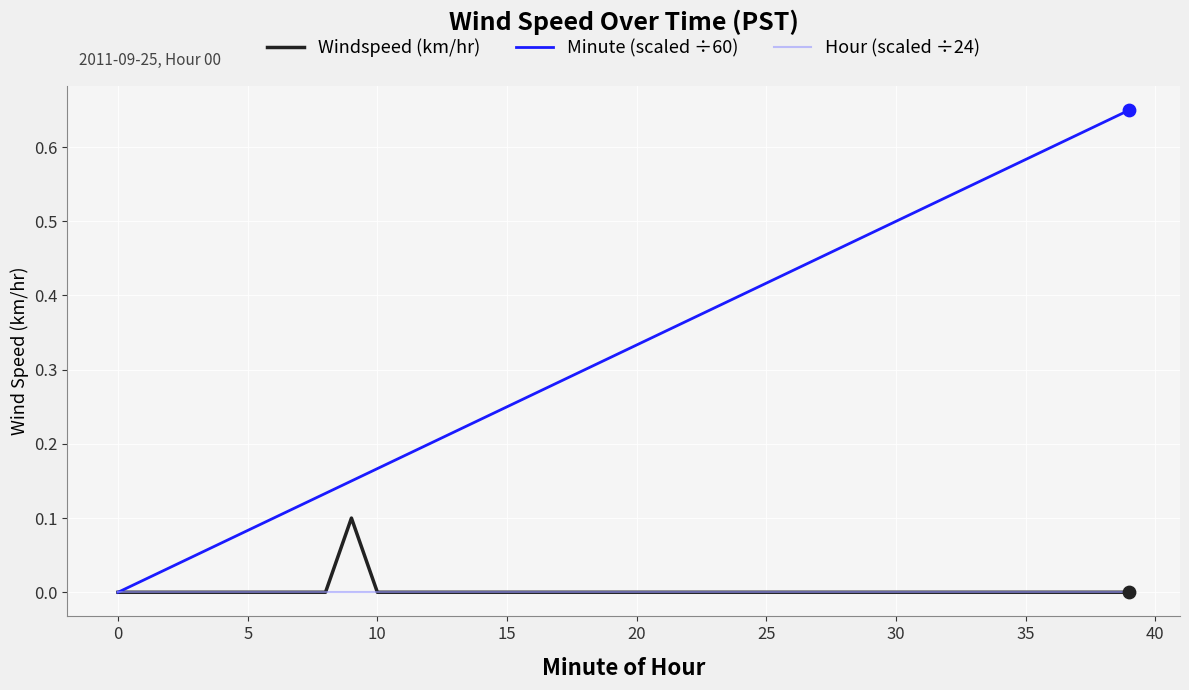

Which series has the largest total across all categories?

Minute (scaled ÷60)